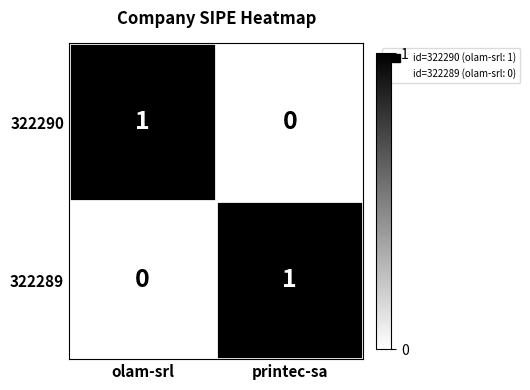

Count the number of data series in this chart.

2